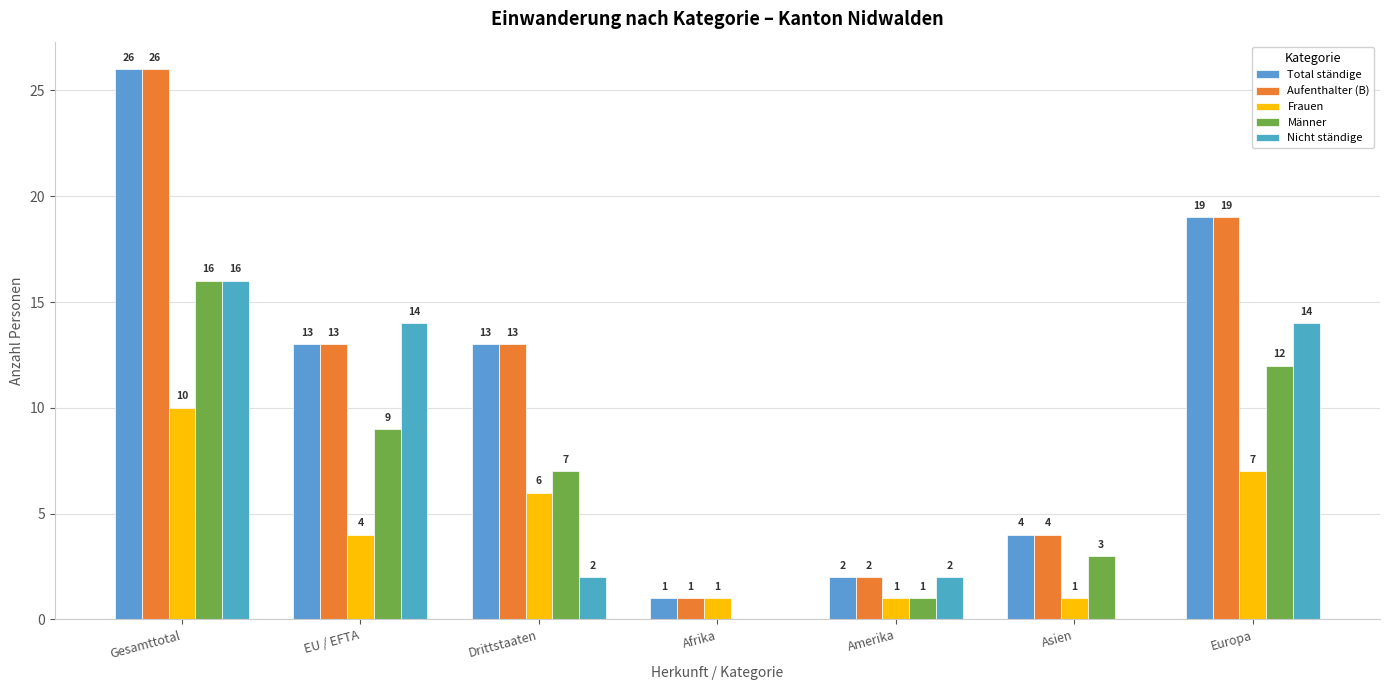

What is the label of the 1st bar from the left?

Gesamttotal